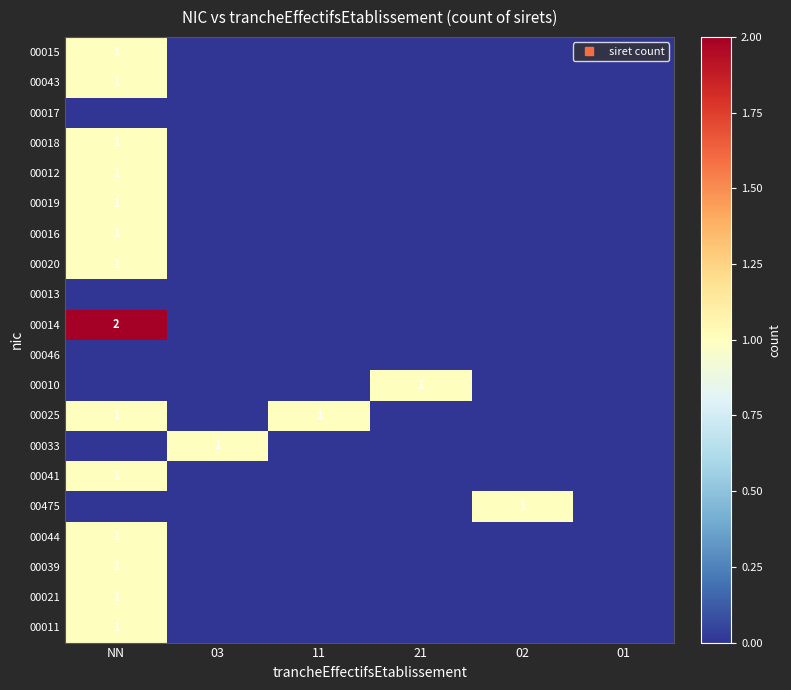

Which label corresponds to the smallest value in the chart?

03